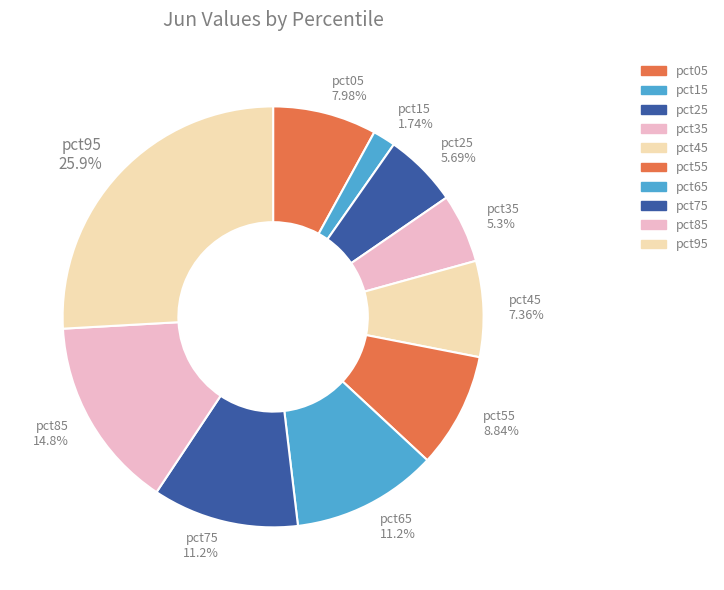

To the nearest percent, what is the average slice percentage?

10%